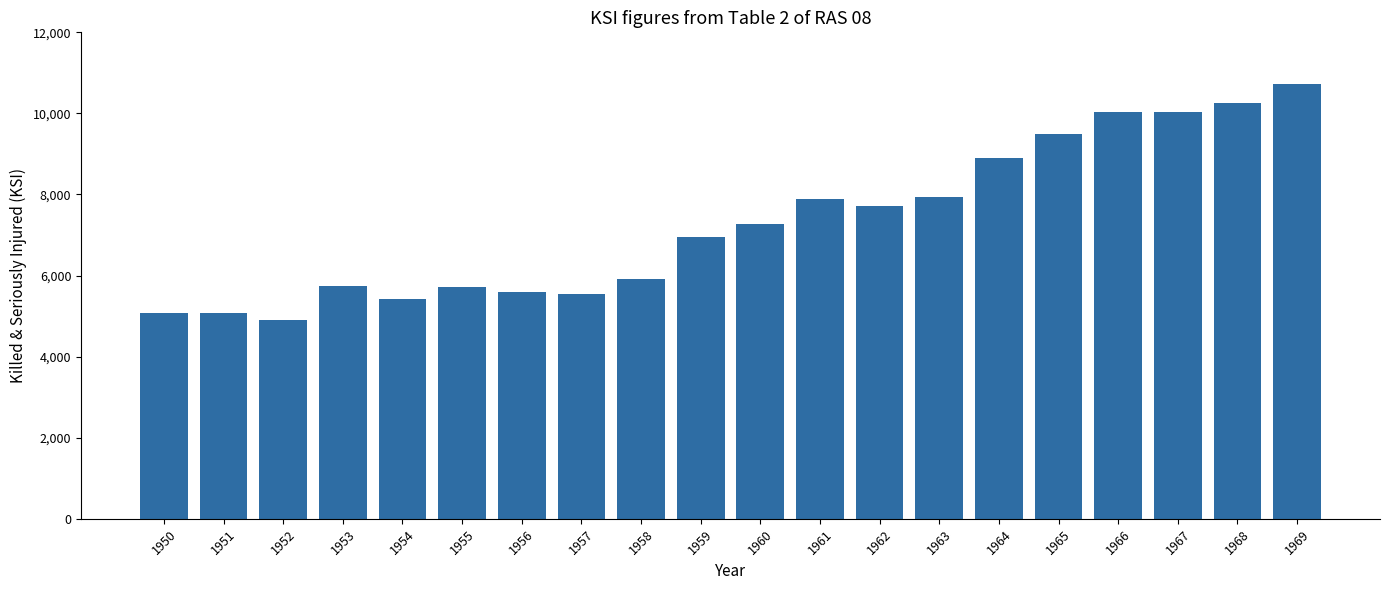

What is the difference between the maximum and minimum values?

5814